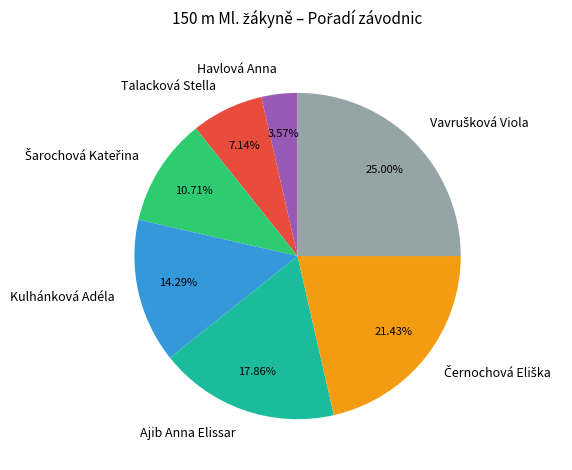

What is the smallest slice in the pie chart?

Havlová Anna